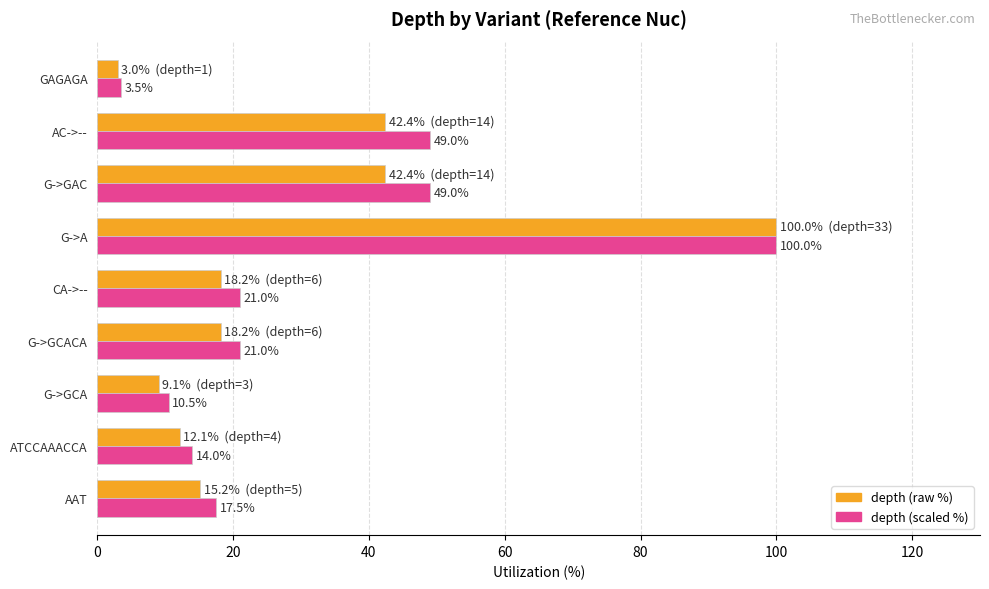

At how many categories does at least one series exceed 70?

1